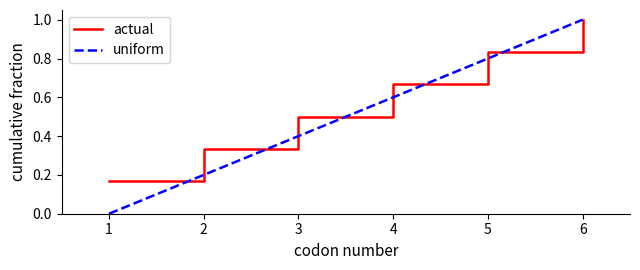

At which label does actual reach its minimum?

1